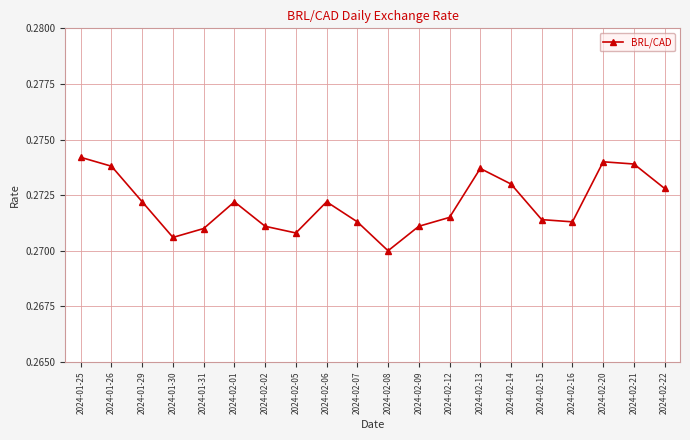

Is it true that the value at 2024-02-14 is 0.4?

False